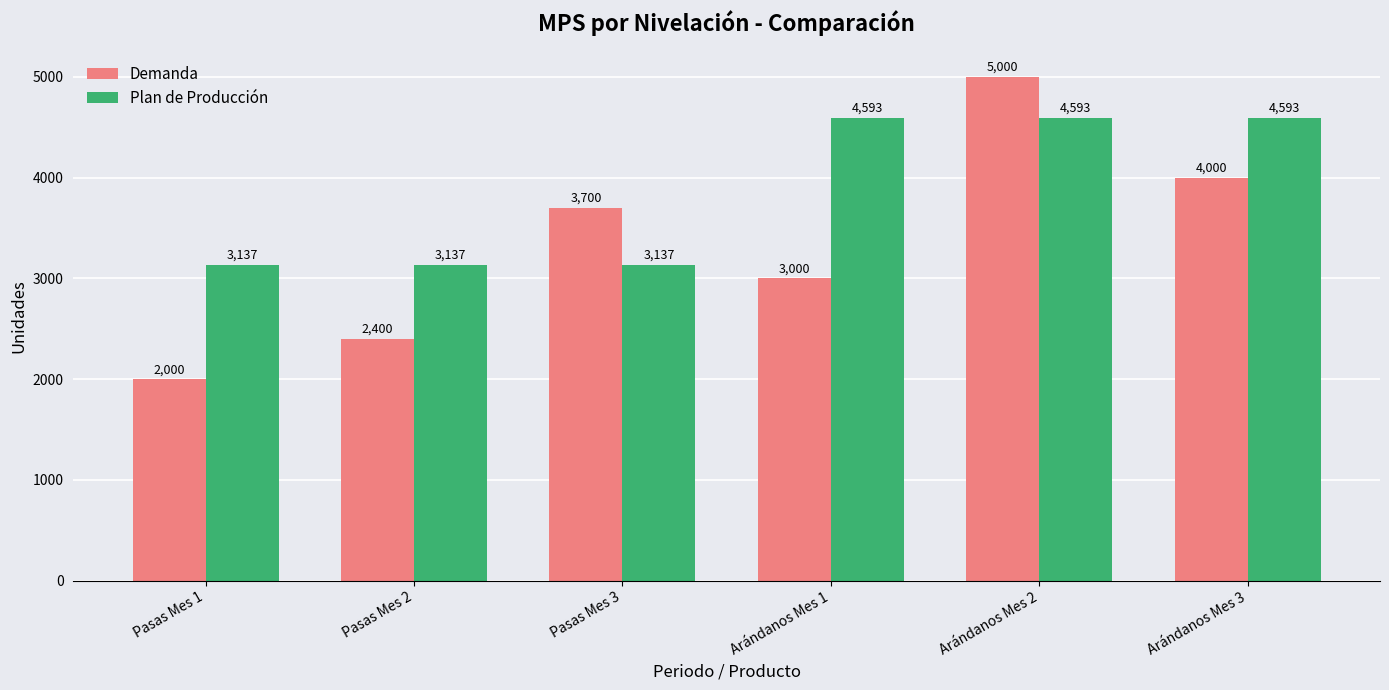

Is it true that Plan de Producción equals 6901.0 at Arándanos Mes 3?

False